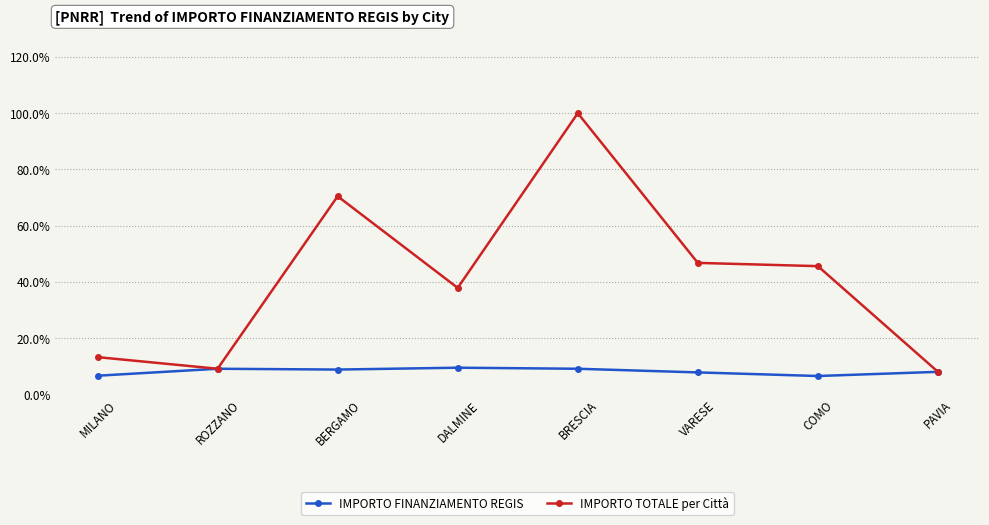

Read the IMPORTO TOTALE per Città value at MILANO.

13.2